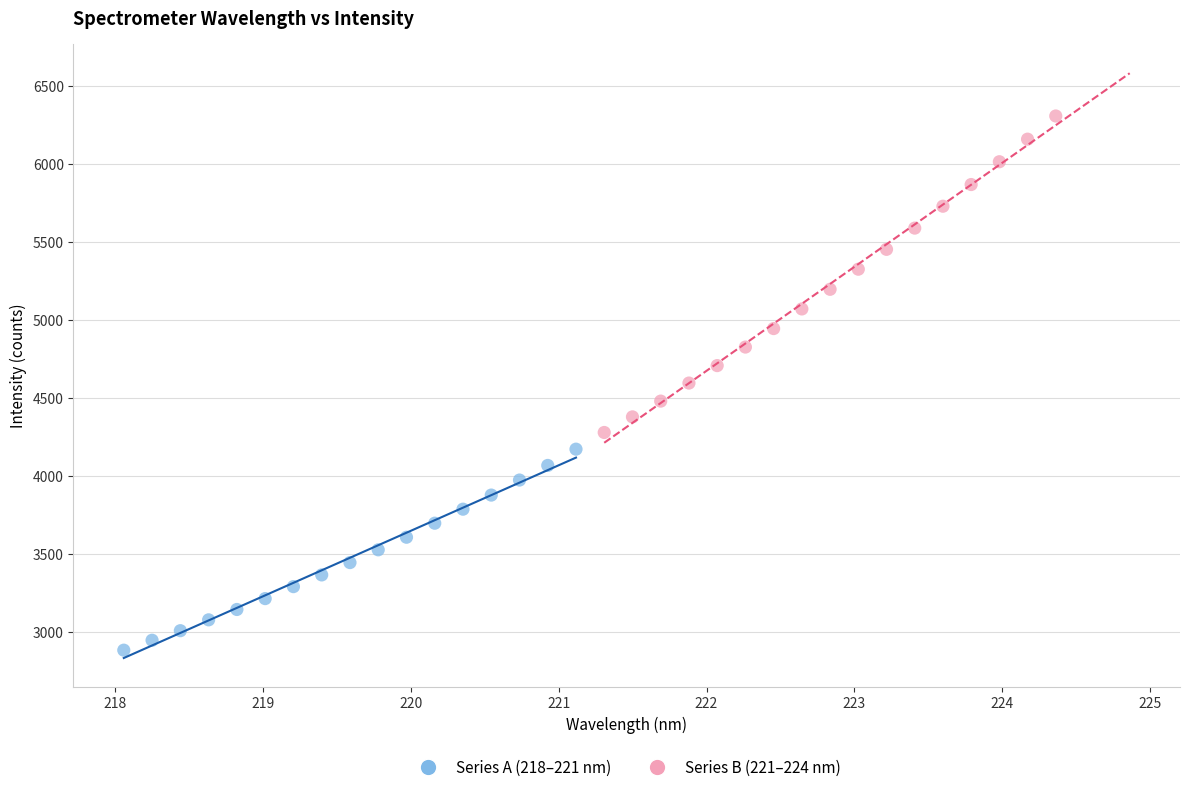

Which series contains the lowest Y value?

Series A (218–221 nm)